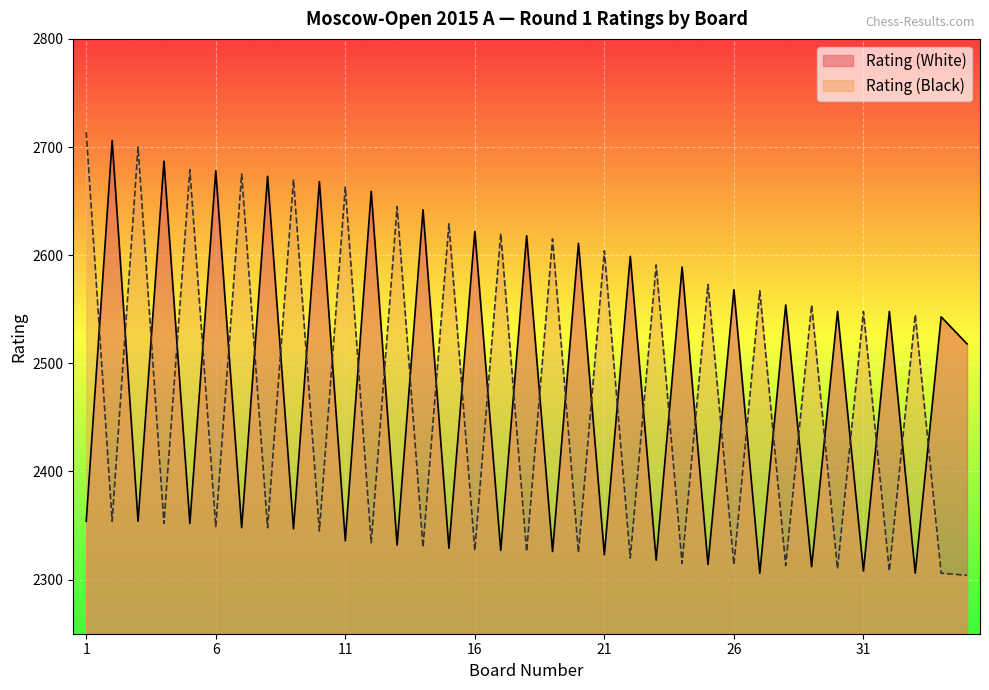

What is the value of the Rating (White) point at the 31st from the left?

2308